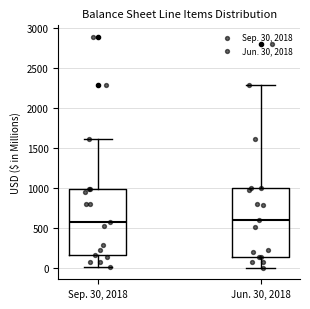

Where is the lower edge of the box for Sep. 30, 2018 on the y-axis? The values are not printed on the chart, so give them approximately, as read against the axis.

150